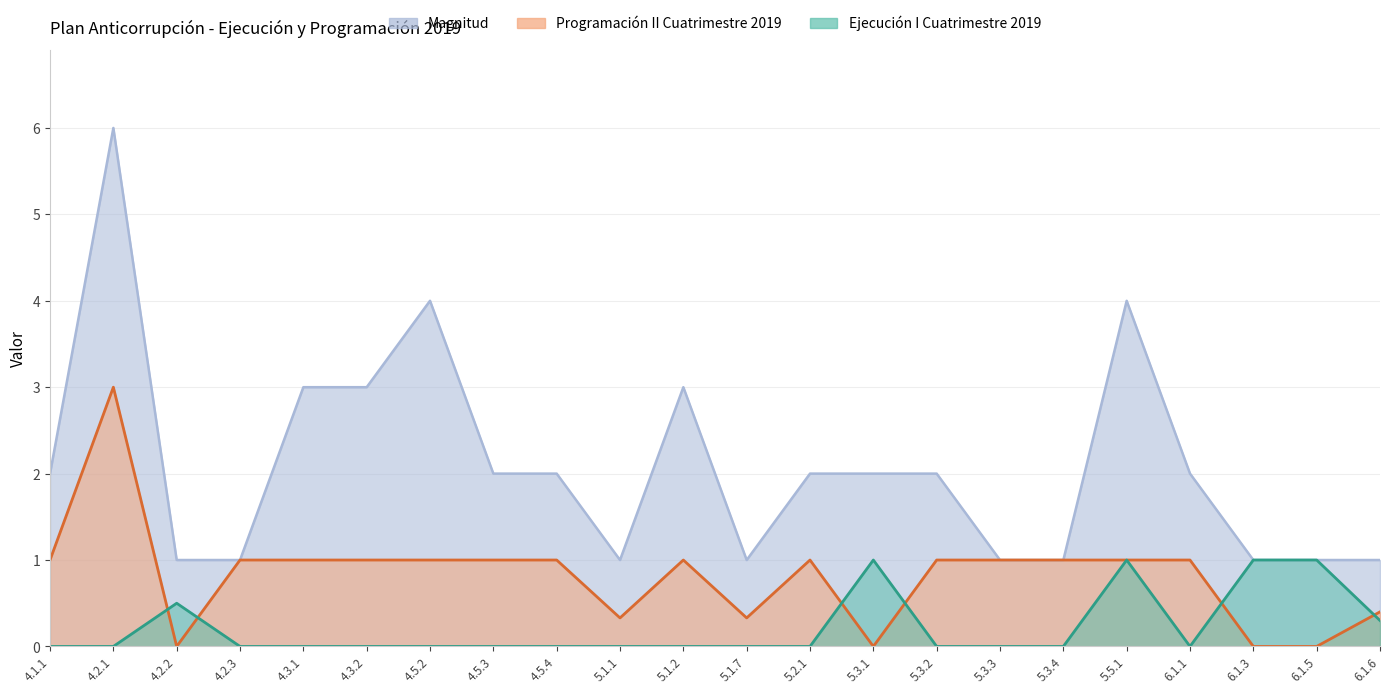

At which label does Ejecución I Cuatrimestre 2019 reach its peak?

5.3.1